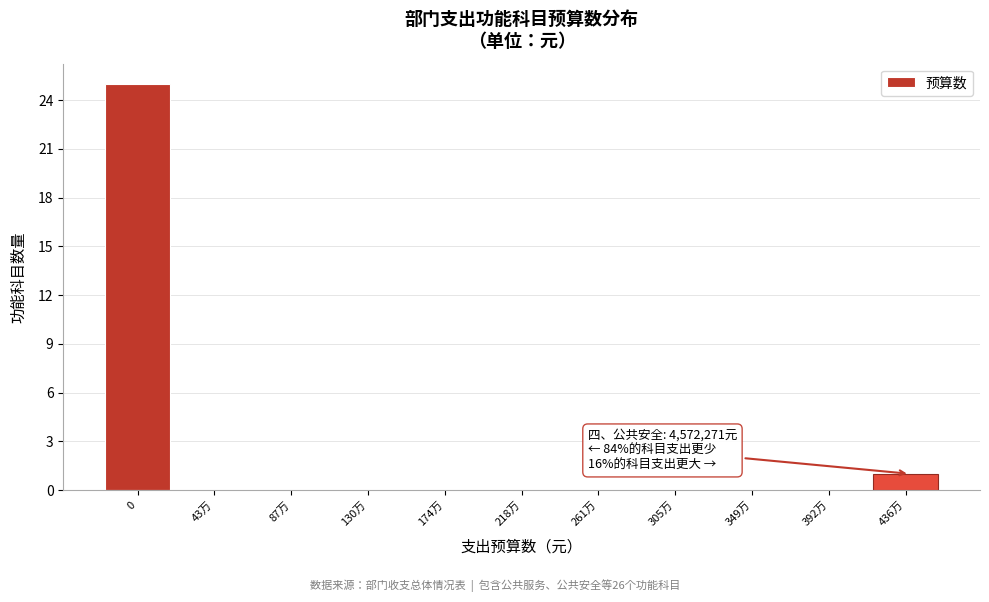

Reading right to left, extract all data points from this chart.

436万=1	392万=0	349万=0	305万=0	261万=0	218万=0	174万=0	130万=0	87万=0	43万=0	0=25